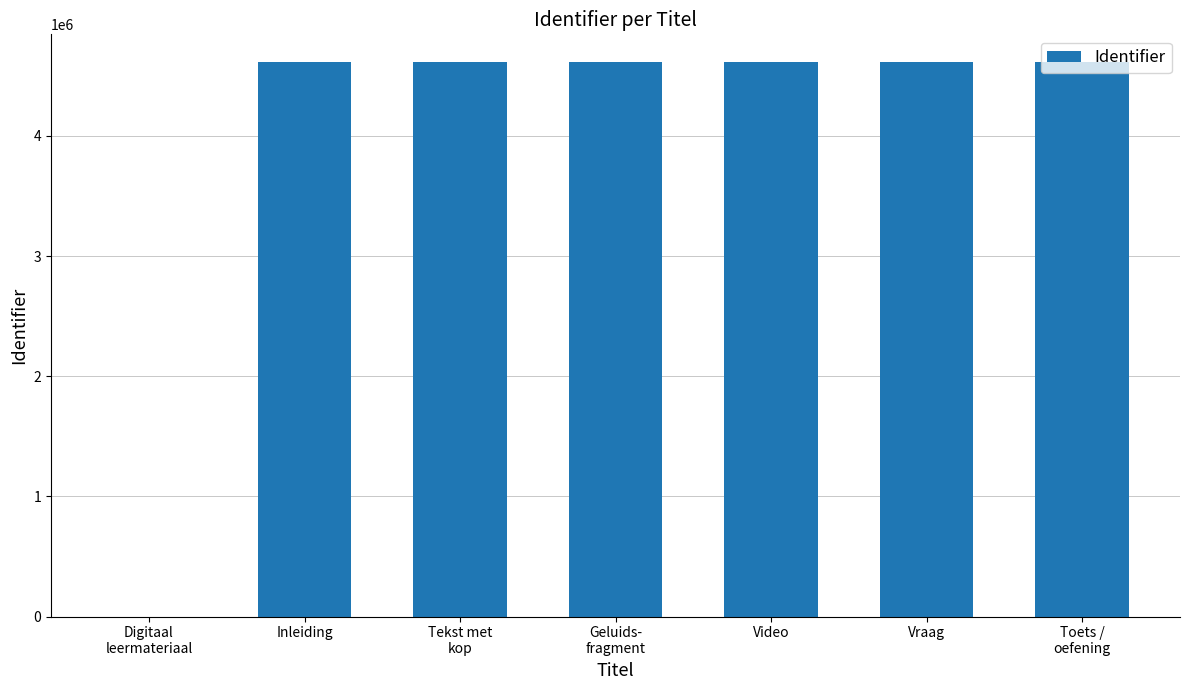

True or false: the data shows 6972296 at Inleiding.

False